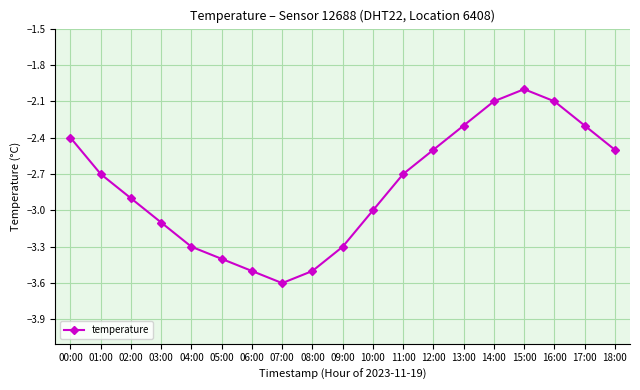

True or false: the data shows -2.0 at 15:00.

True